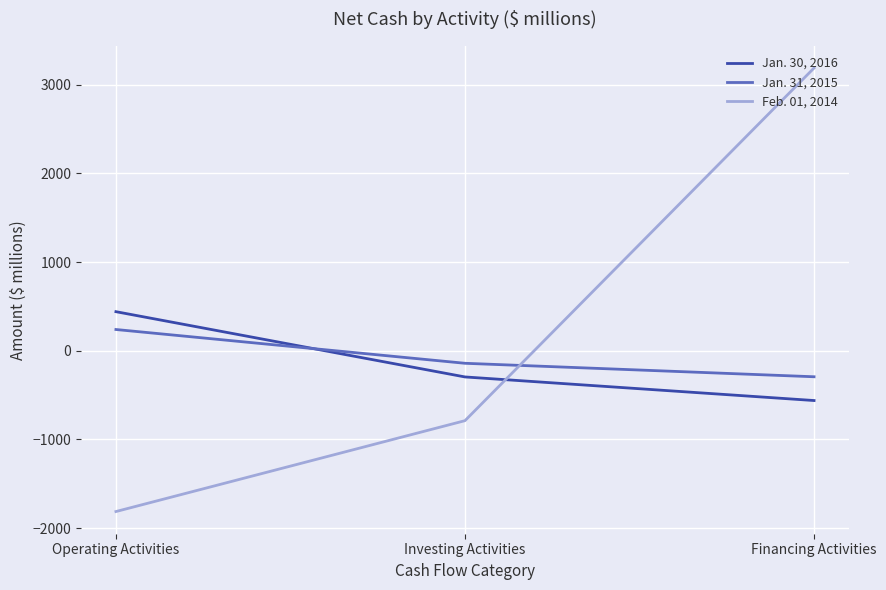

Between Operating Activities and Financing Activities, which series saw the biggest shift?

Feb. 01, 2014